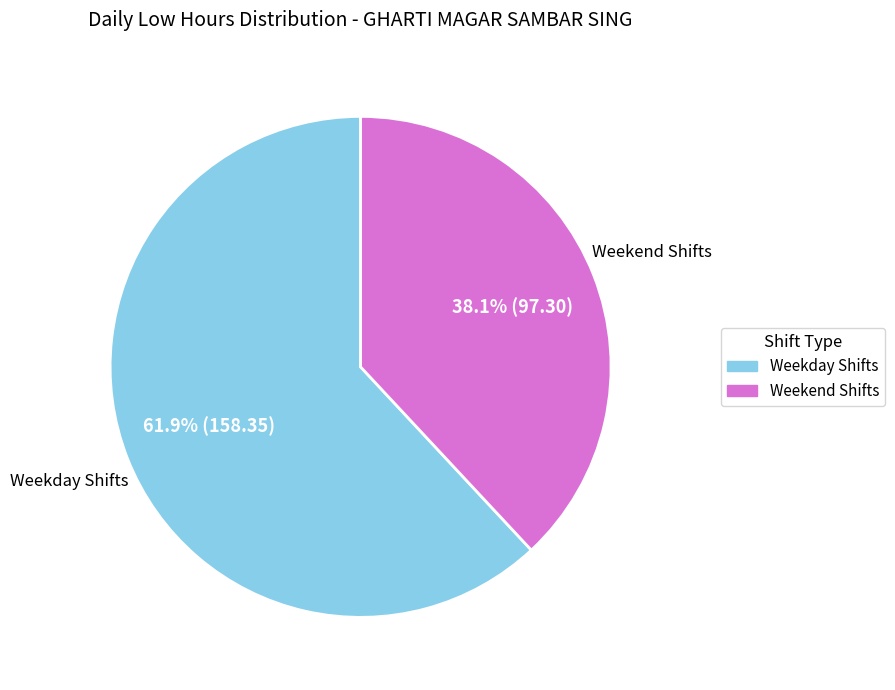

Is there any slice that represents more than half of the pie?

Yes